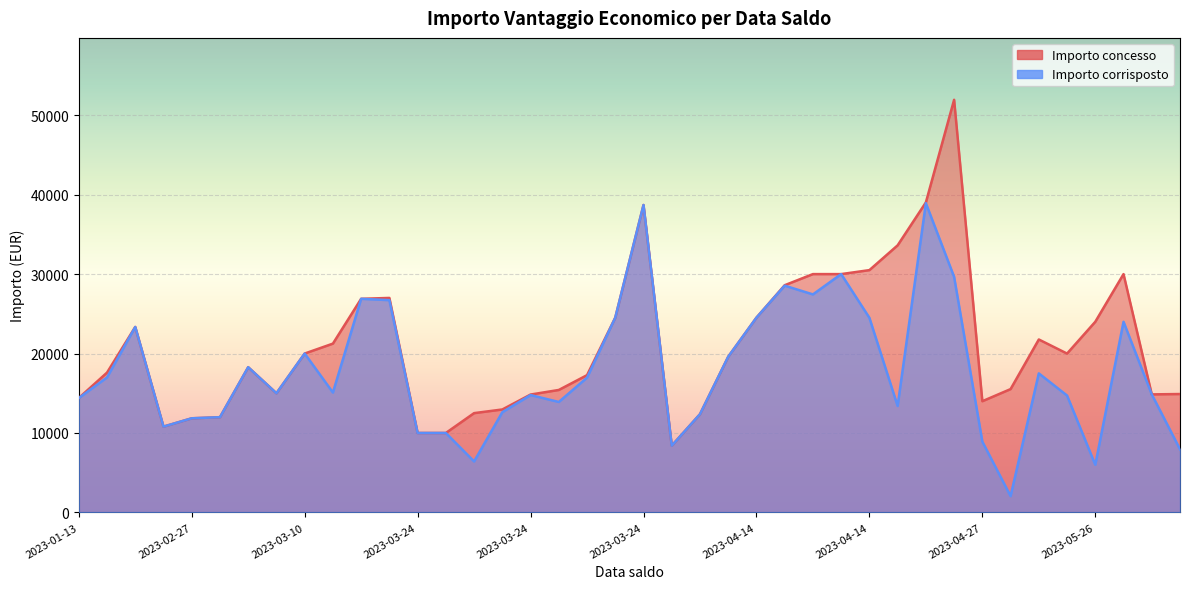

Read the Importo corrisposto value at 2023-05-26.

6000.0